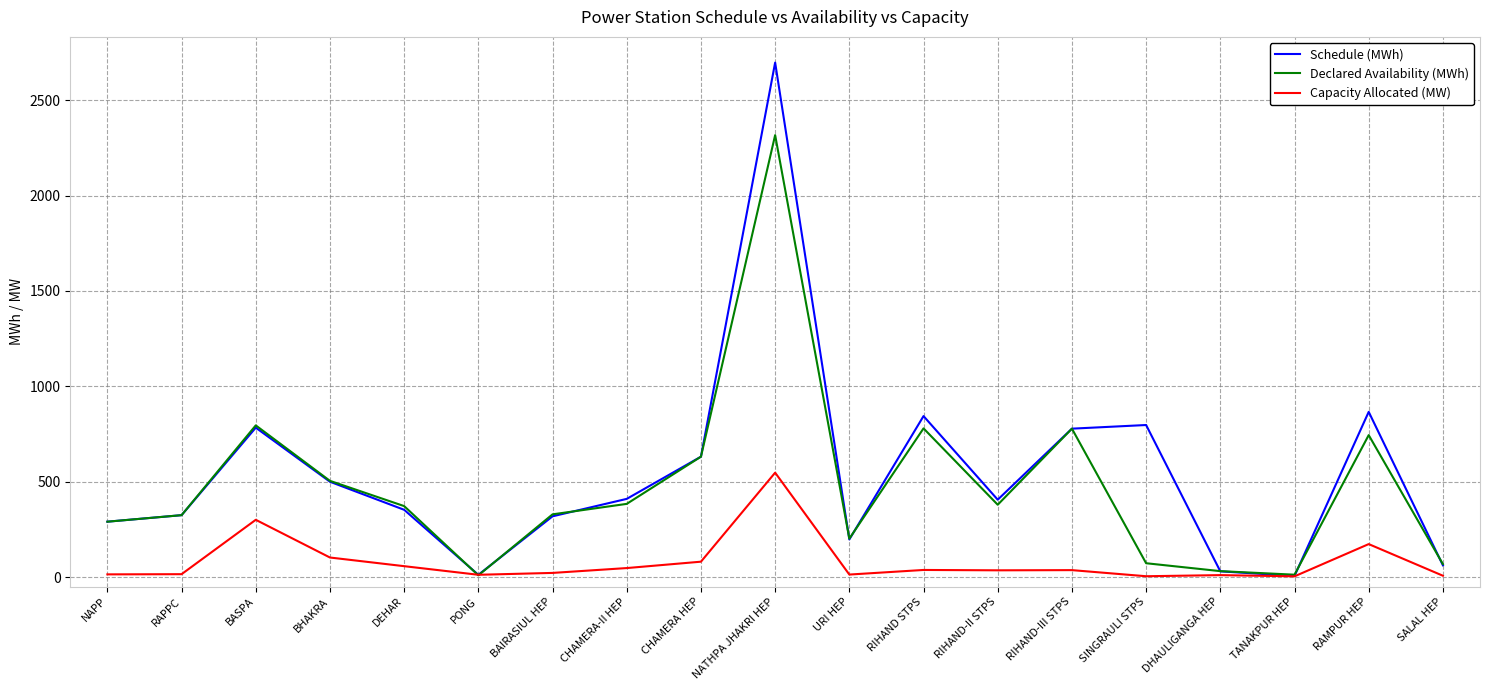

Which label corresponds to the largest value in the chart?

NATHPA JHAKRI HEP